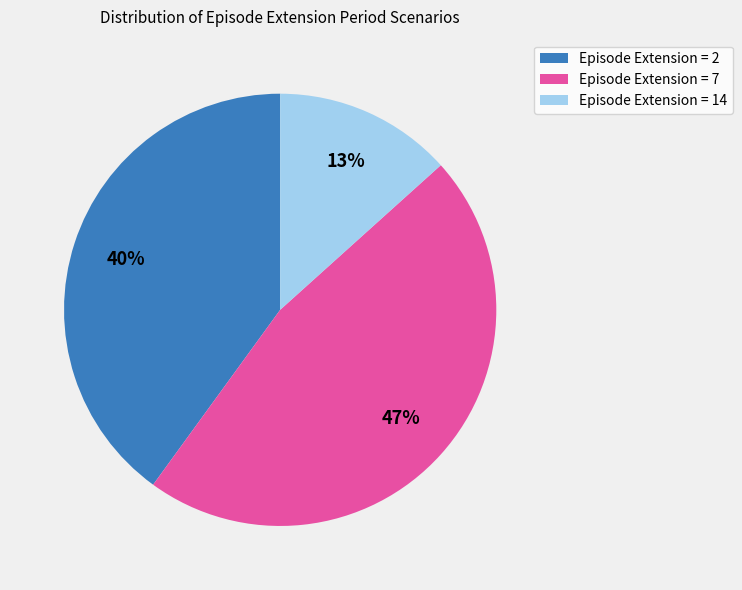

Is there any slice that represents more than half of the pie?

No